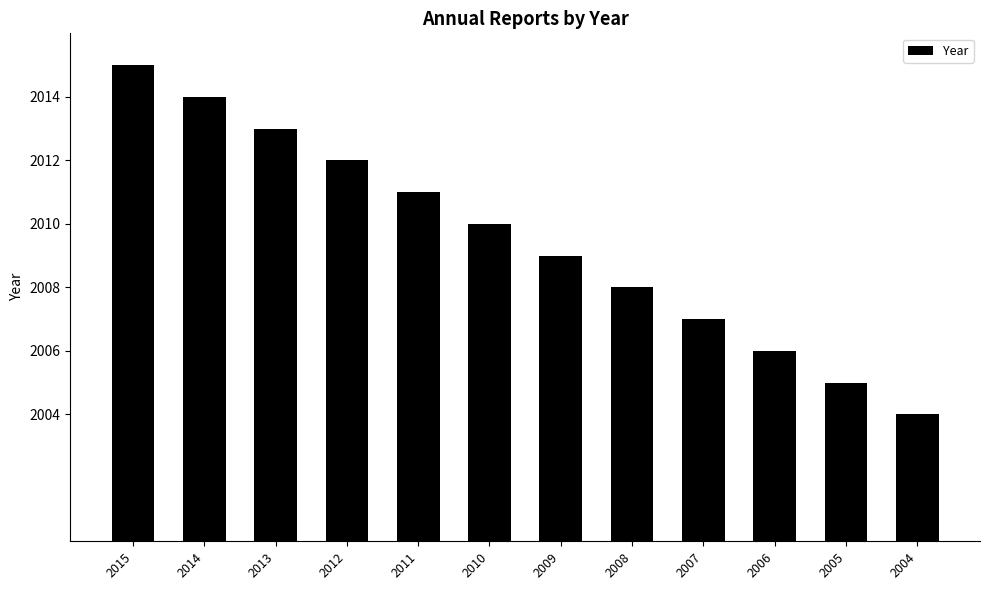

At which category does the chart reach its peak across all series?

2015